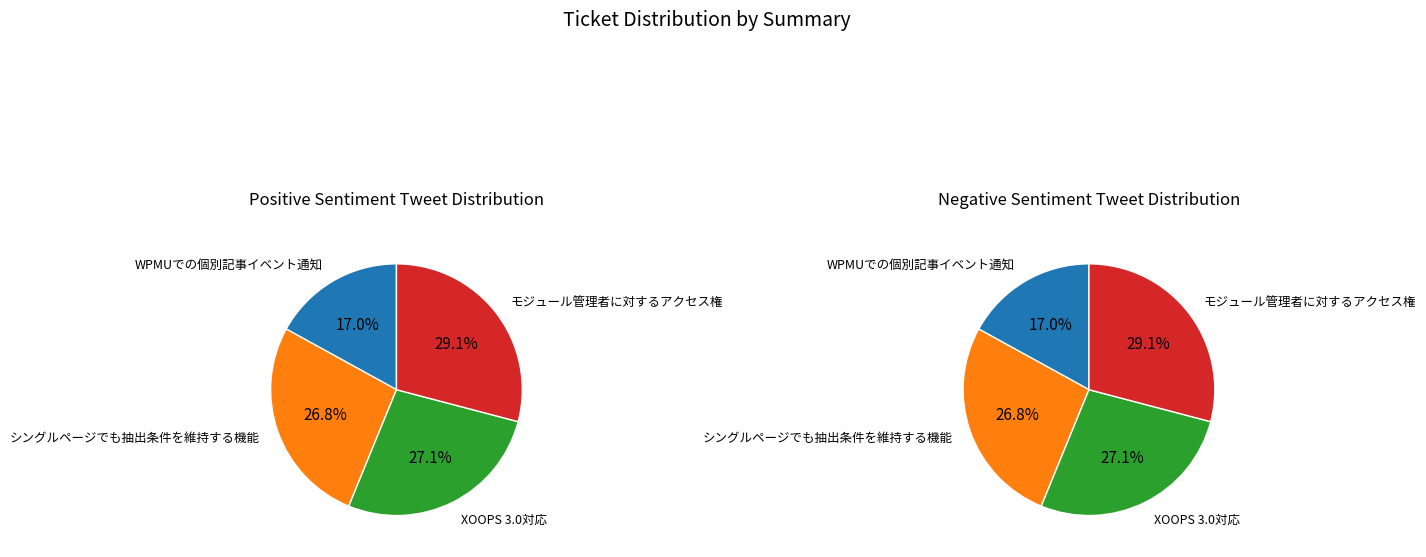

At XOOPS 3.0対応, list the series in order from smallest to largest.

left, right